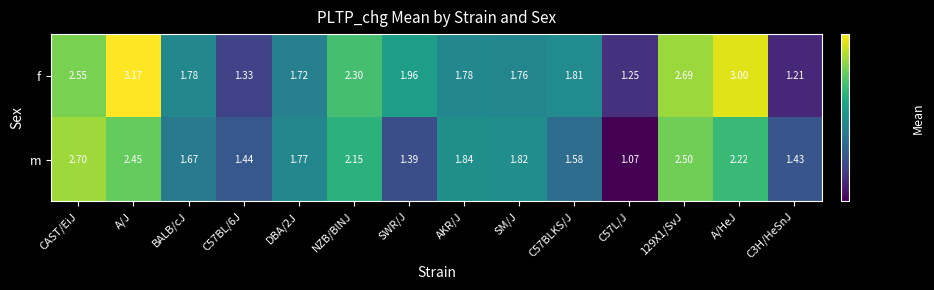

Which series has the largest total across all categories?

f